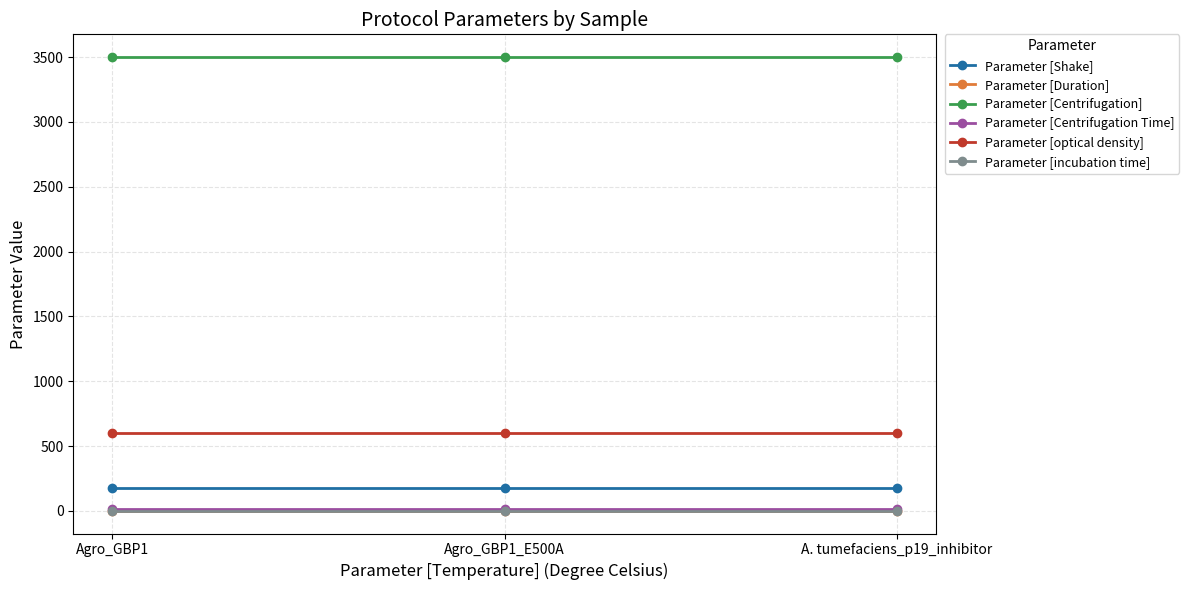

What is the minimum value for Parameter [Shake]?

180